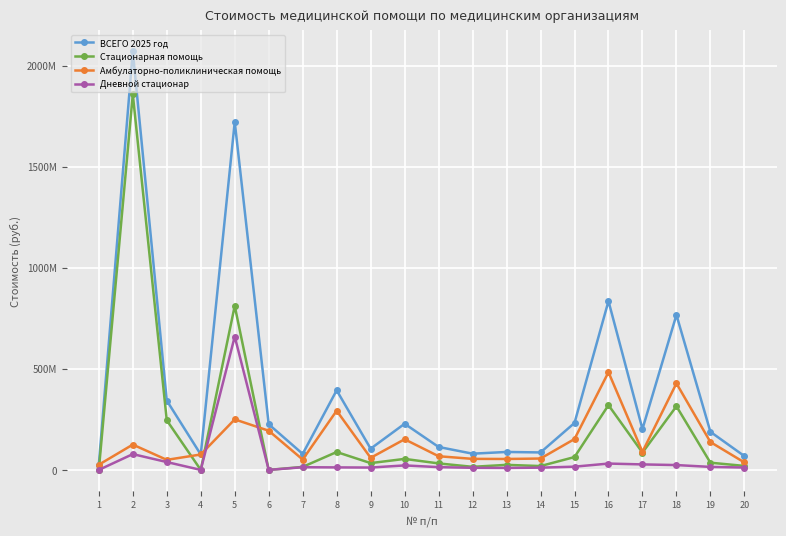

What is the greatest value displayed?

2070145619.2